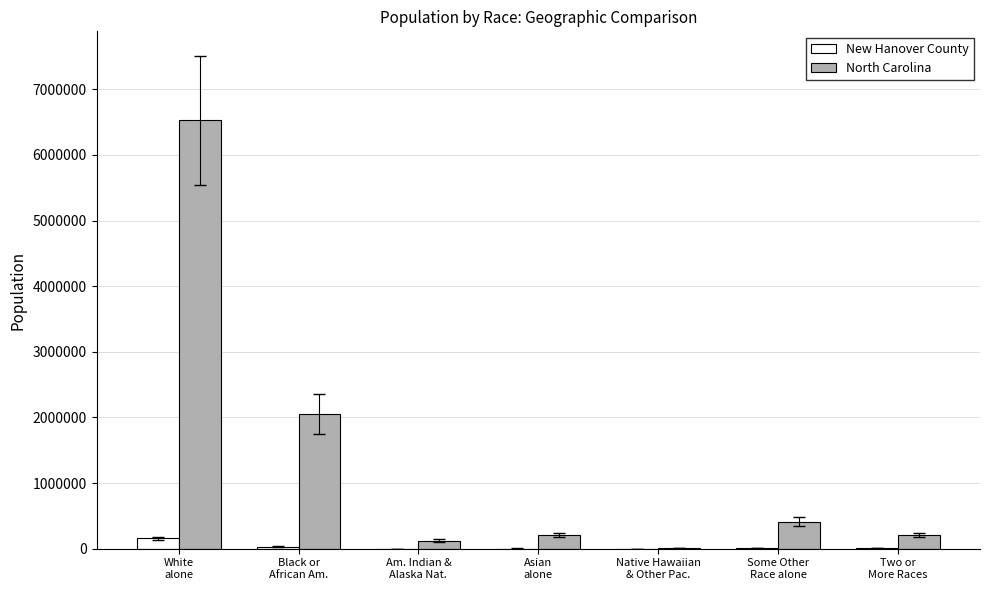

How many groups of bars are there?

7